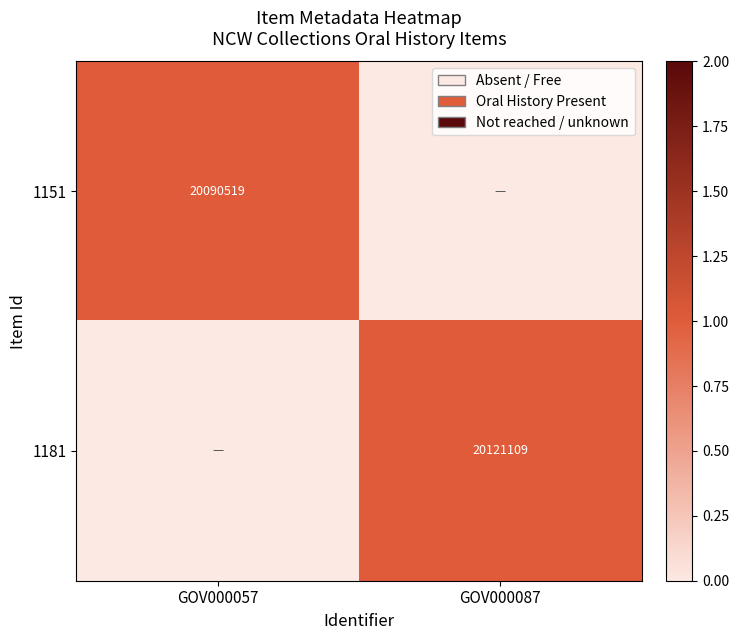

True or false: 1181 has a value of 30425420 at GOV000087.

False